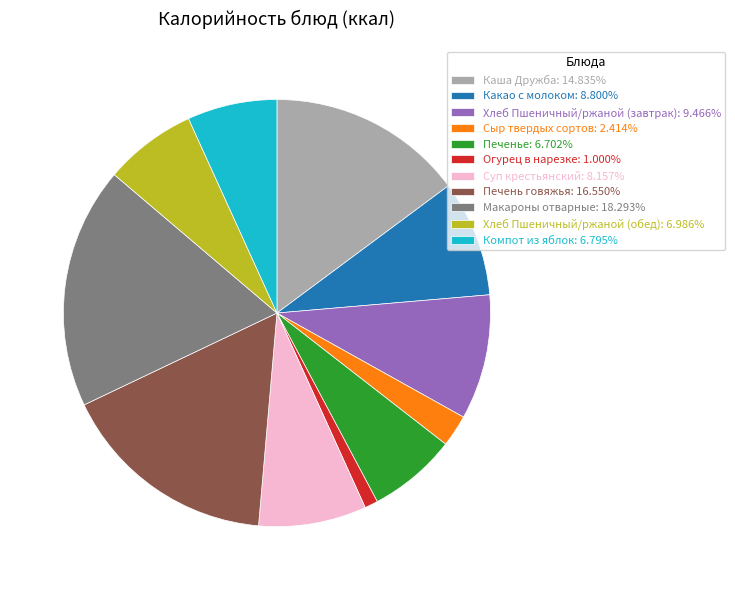

Is the sum of Хлеб Пшеничный/ржаной (завтрак): 9.466% and Макароны отварные: 18.293% greater than half?

No